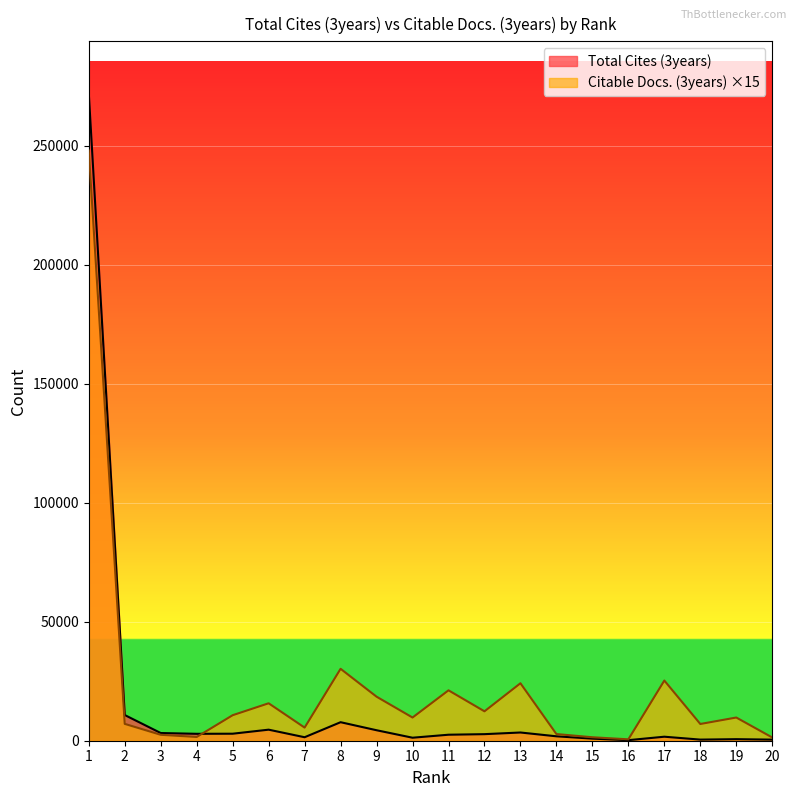

How many intersections are there between Citable Docs. (3years) and Total Cites (3years)?

1